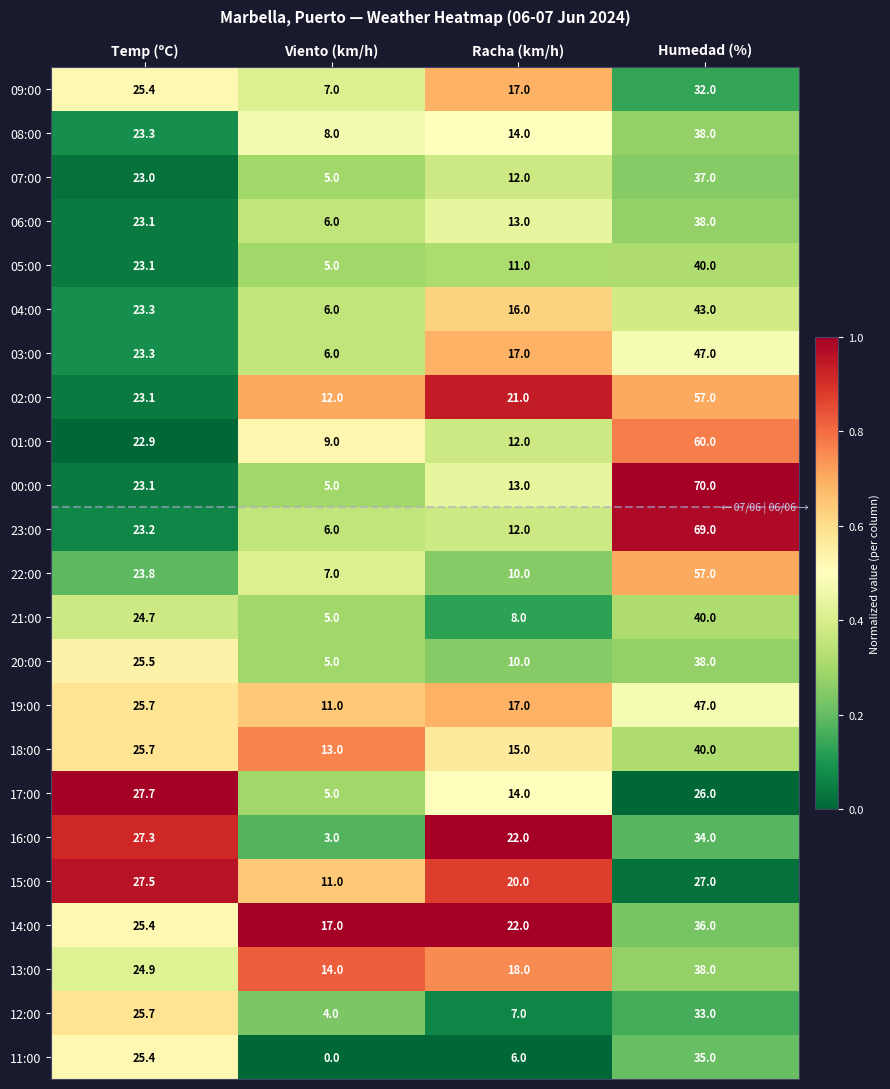

At which category is the sum across all series the highest?

Humedad (%)